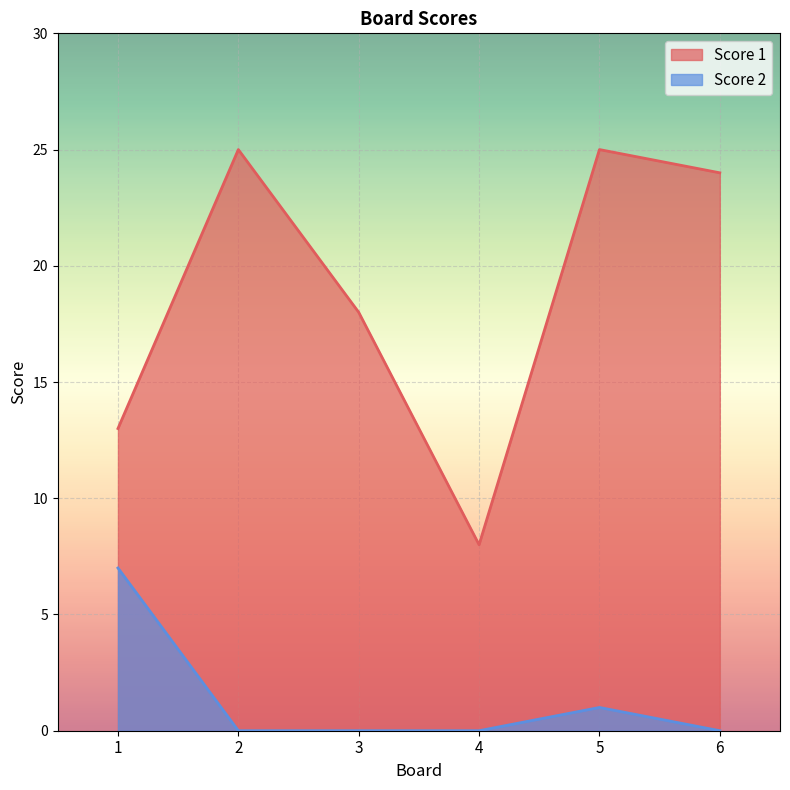

Between 6 and 3, which is larger?

6